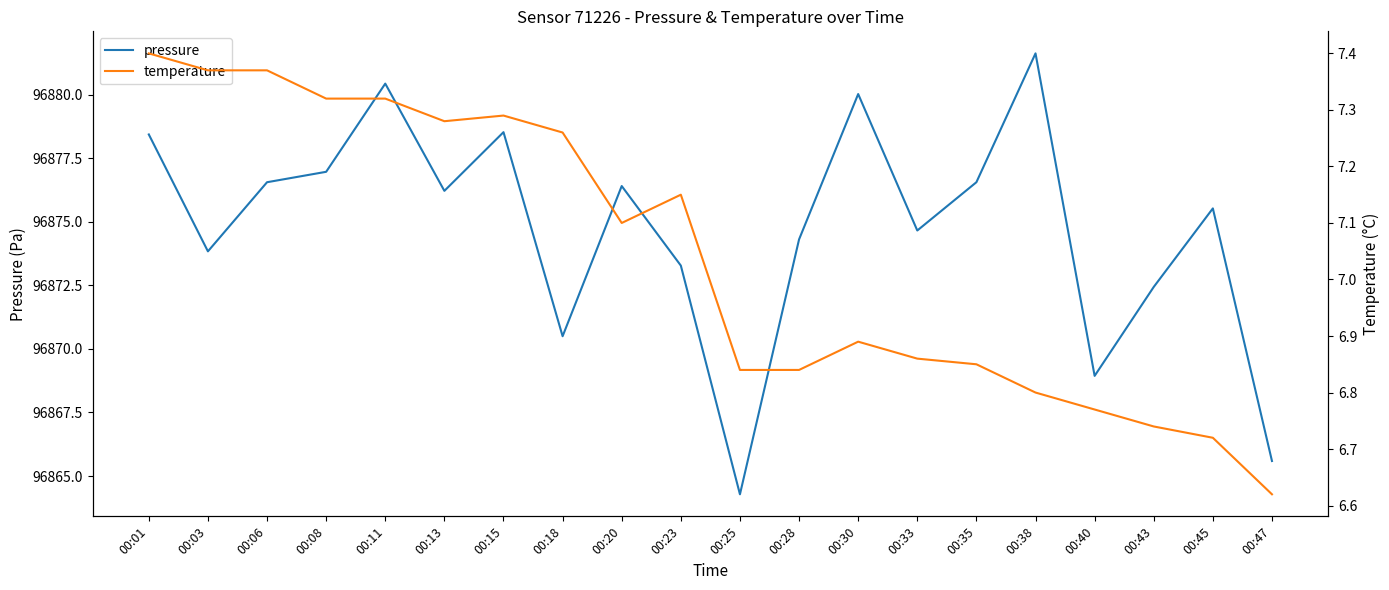

Reading left to right, list all the values displayed in this chart.

pressure: 96878.4	96873.8	96876.6	96877.0	96880.4	96876.2	96878.5	96870.5	96876.4	96873.3	96864.3	96874.3	96880.0	96874.7	96876.6	96881.6	96868.9	96872.4	96875.5	96865.6
temperature: 7.4	7.4	7.4	7.3	7.3	7.3	7.3	7.3	7.1	7.2	6.8	6.8	6.9	6.9	6.8	6.8	6.8	6.7	6.7	6.6